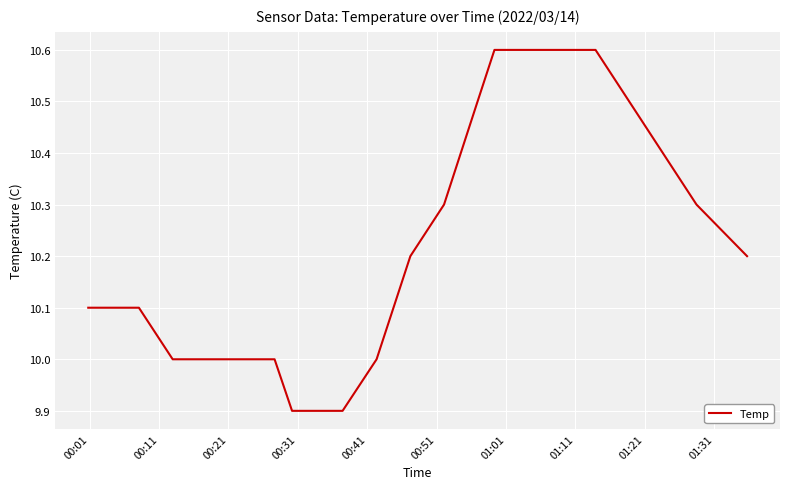

What is the difference between the maximum and minimum values?

0.7